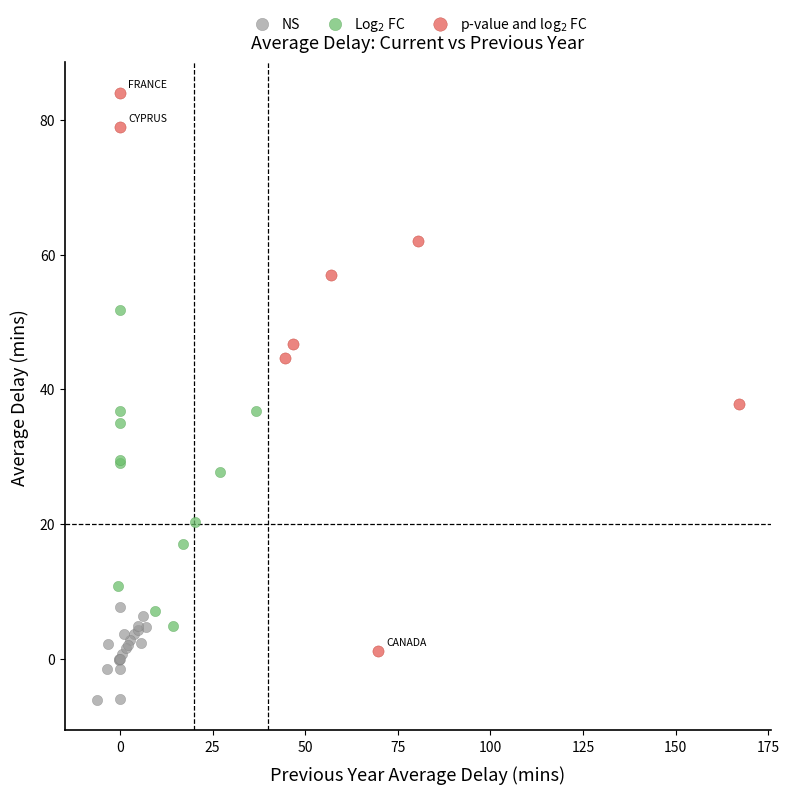

Which series reaches the minimum Y coordinate?

NS